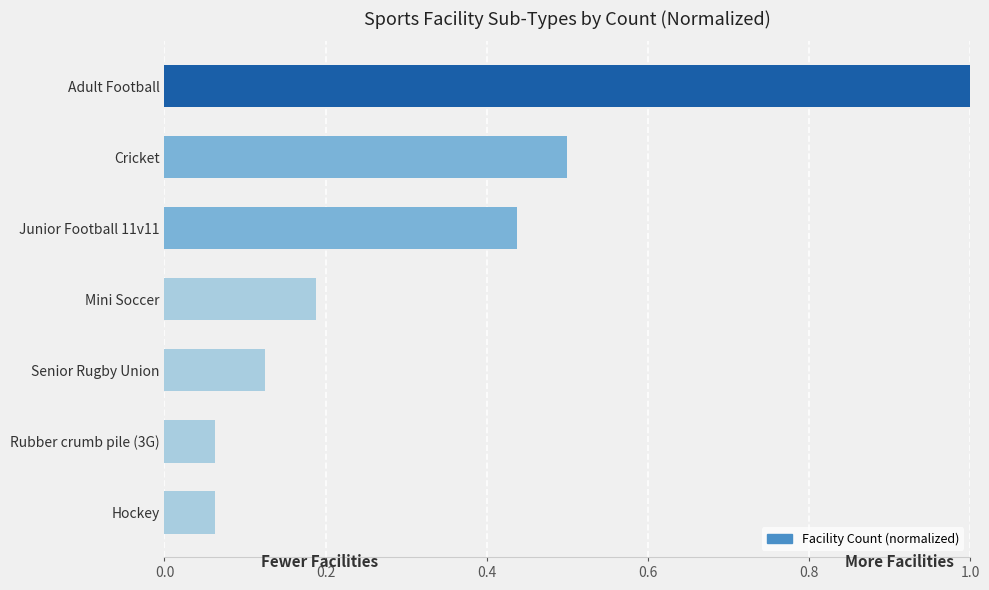

What is the greatest value displayed?

1.0